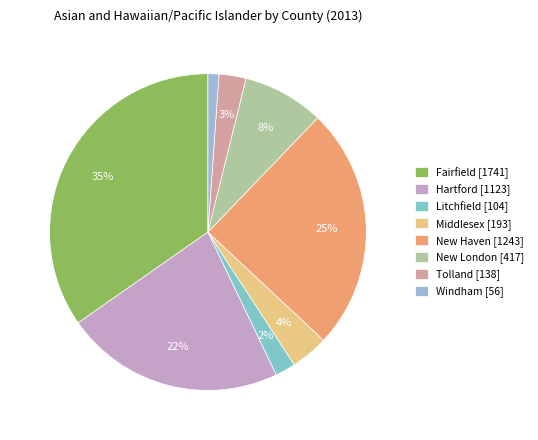

Which slice is the largest?

Fairfield